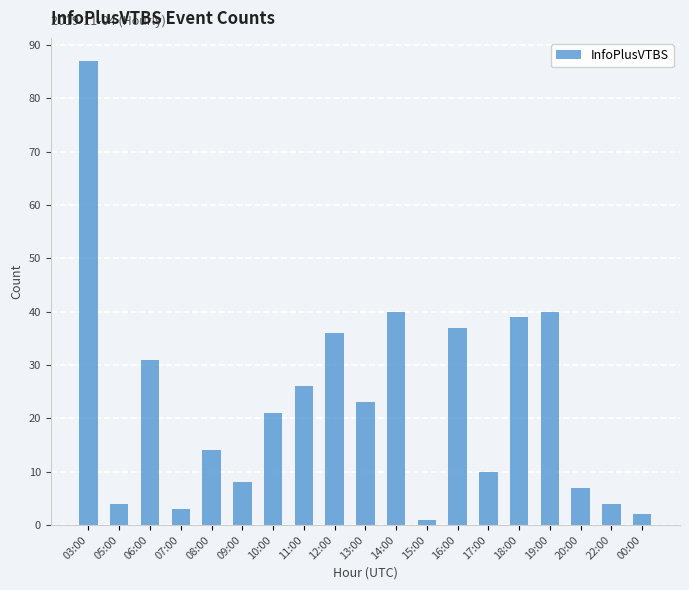

Which label corresponds to the largest value in the chart?

03:00